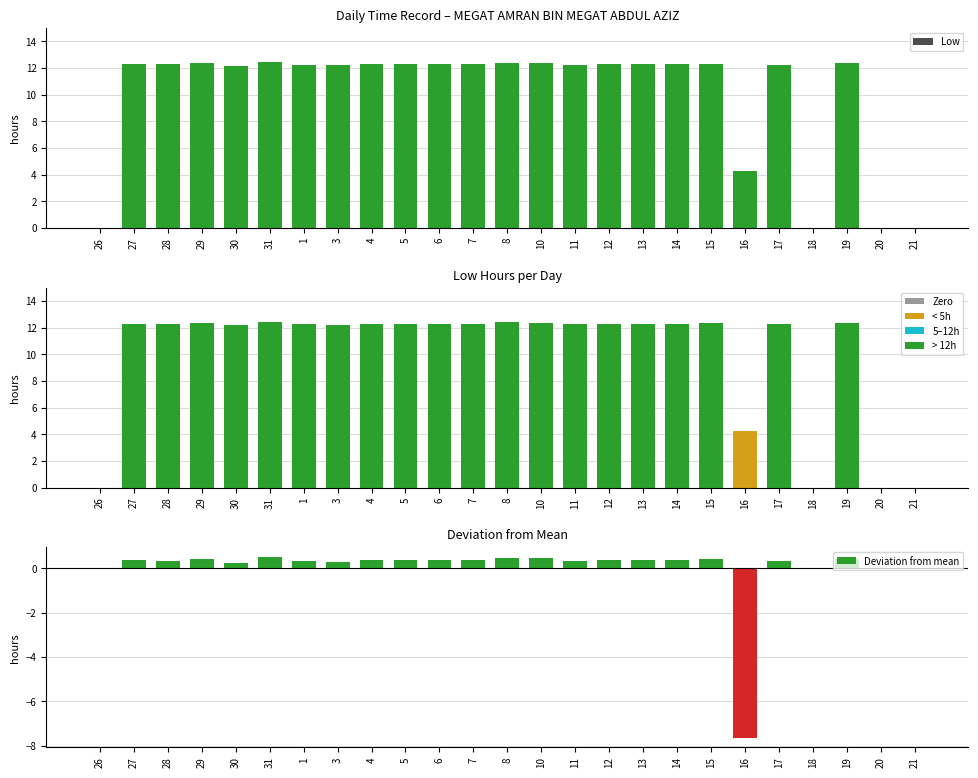

What is the highest value of the Low series?

12.4